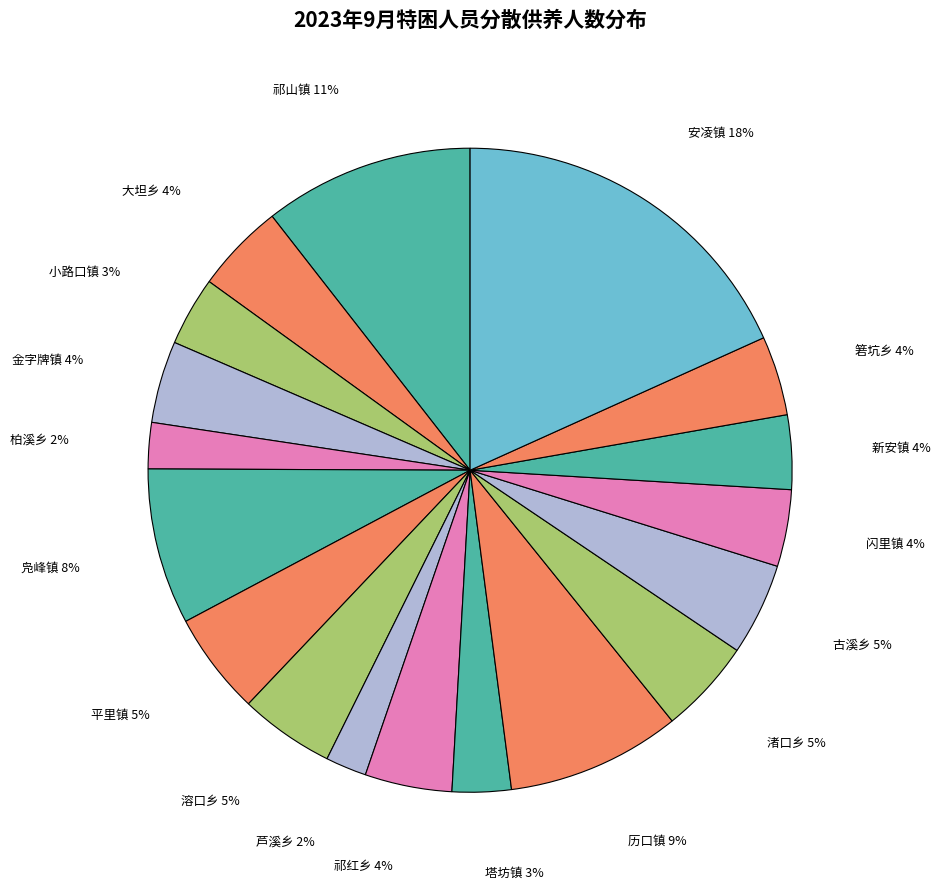

Do 溶口乡 and 历口镇 together represent more than half of the pie?

No